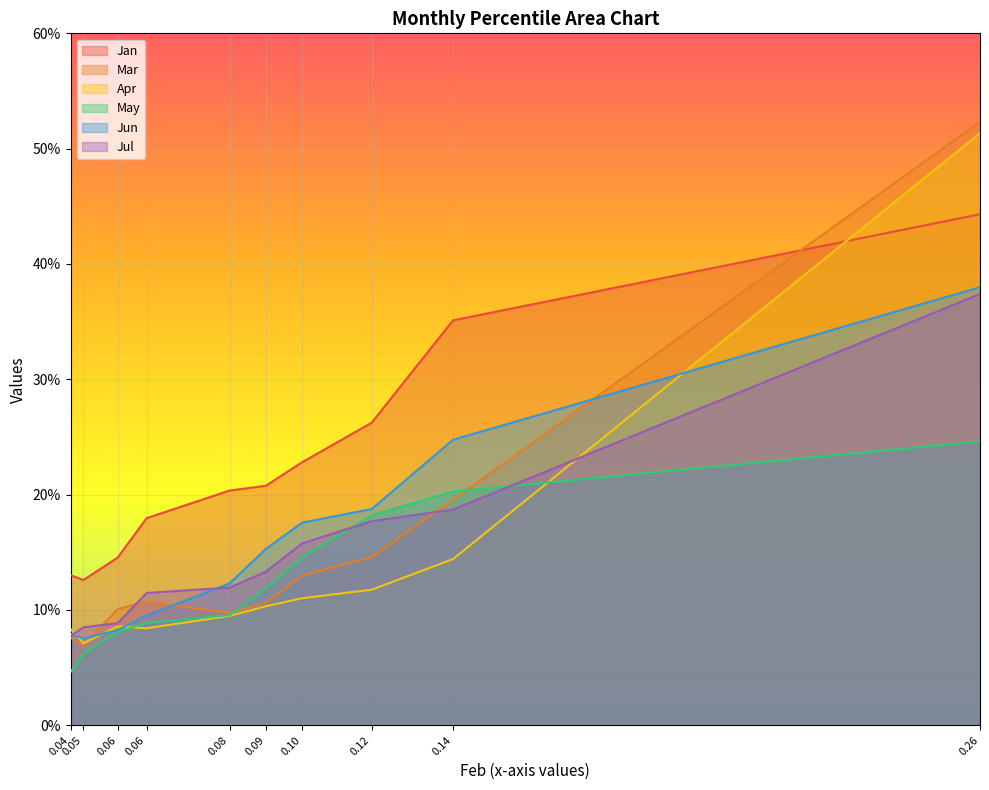

Reading right to left, what are all the values shown in this chart?

Jan: 0.4	0.4	0.3	0.2	0.2	0.2	0.2	0.1	0.1	0.1
Mar: 0.5	0.2	0.1	0.1	0.1	0.1	0.1	0.1	0.1	0.1
Apr: 0.5	0.1	0.1	0.1	0.1	0.1	0.1	0.1	0.1	0.1
May: 0.2	0.2	0.2	0.1	0.1	0.1	0.1	0.1	0.1	0.0
Jun: 0.4	0.2	0.2	0.2	0.2	0.1	0.1	0.1	0.1	0.1
Jul: 0.4	0.2	0.2	0.2	0.1	0.1	0.1	0.1	0.1	0.1